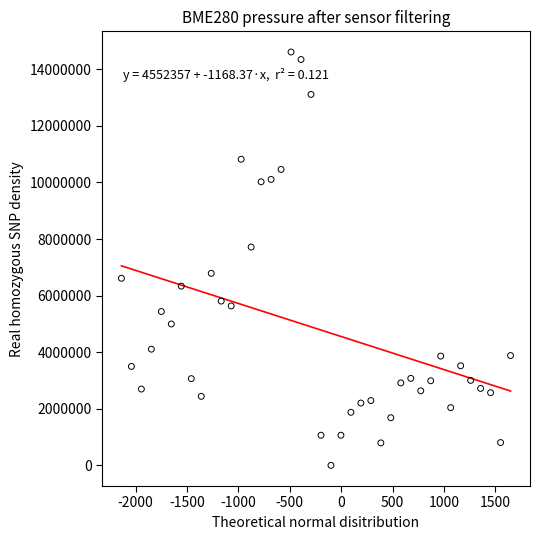

What is the range of X values (max minus min)?

3787.0